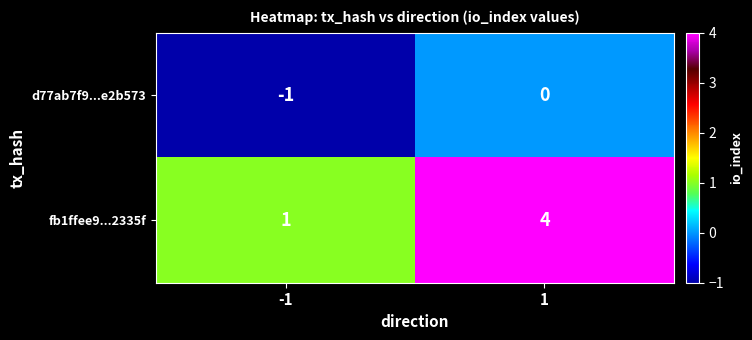

List the series in order of their peak value, lowest first.

d77ab7f9...e2b573, fb1ffee9...2335f